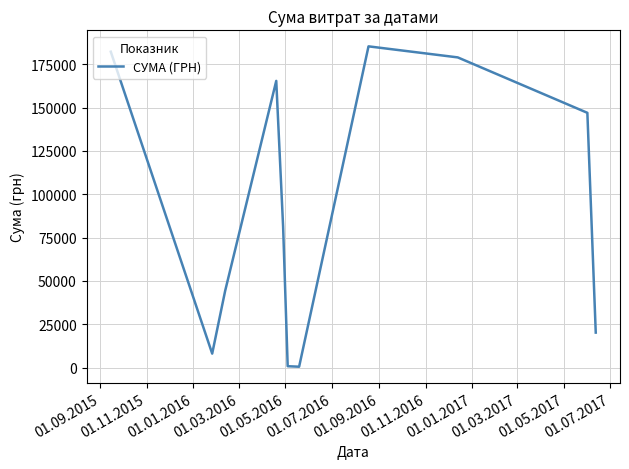

What is the maximum value shown in the chart?

185351.0